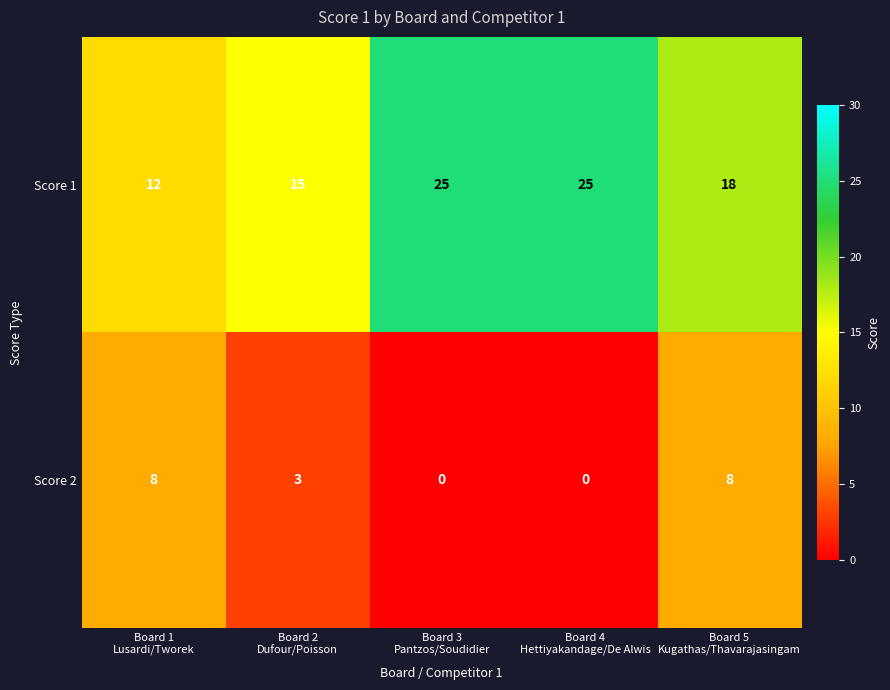

What is the maximum value shown in the chart?

25